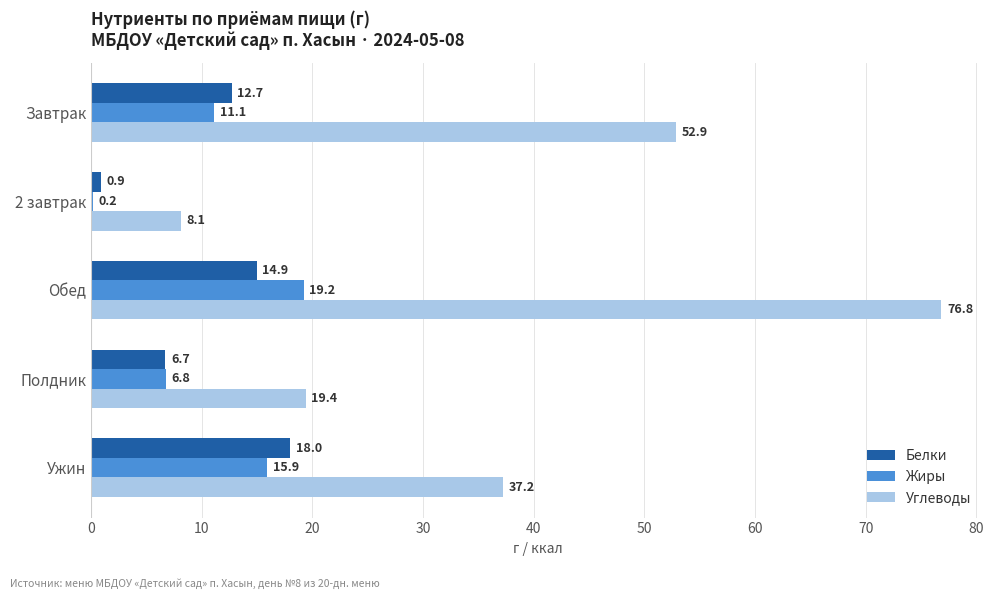

What value does the Углеводы series have at Полдник?

19.4